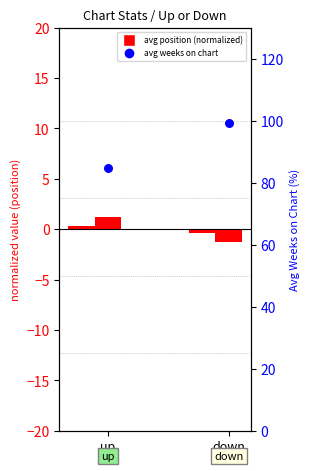

Which series has the widest spread of Y values?

Avg Weeks on Chart